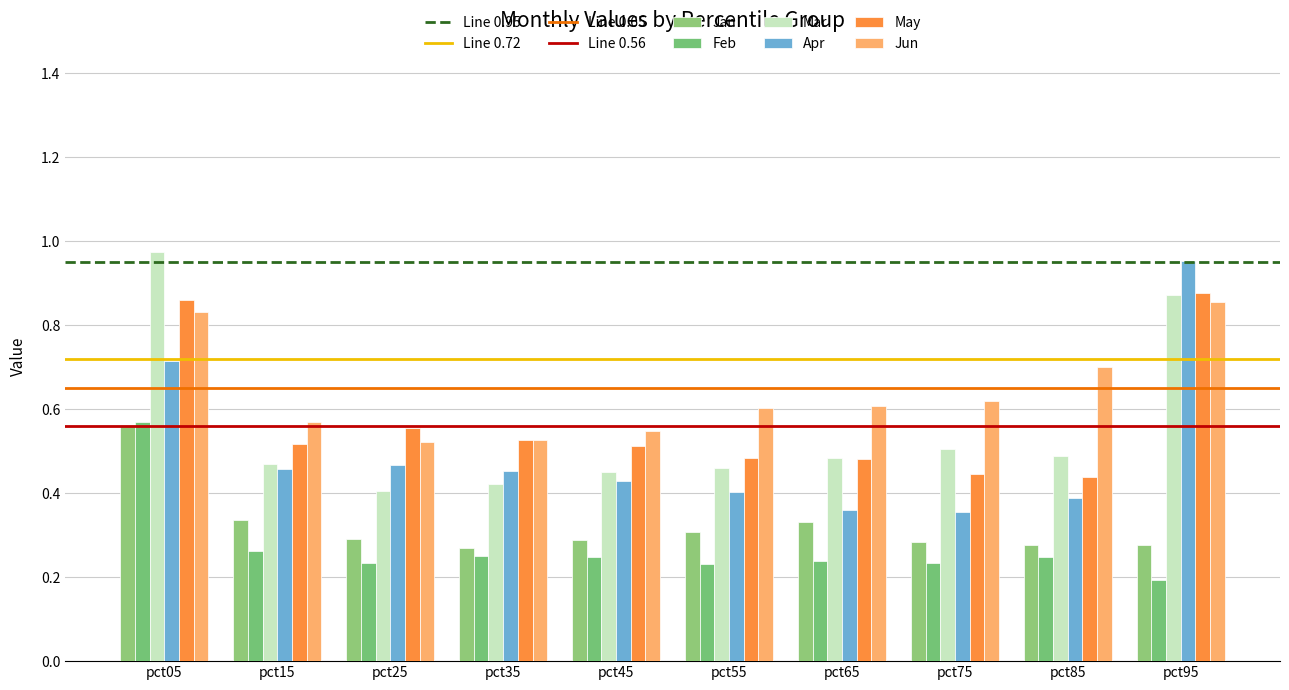

What is the sum of all Feb values?

2.7